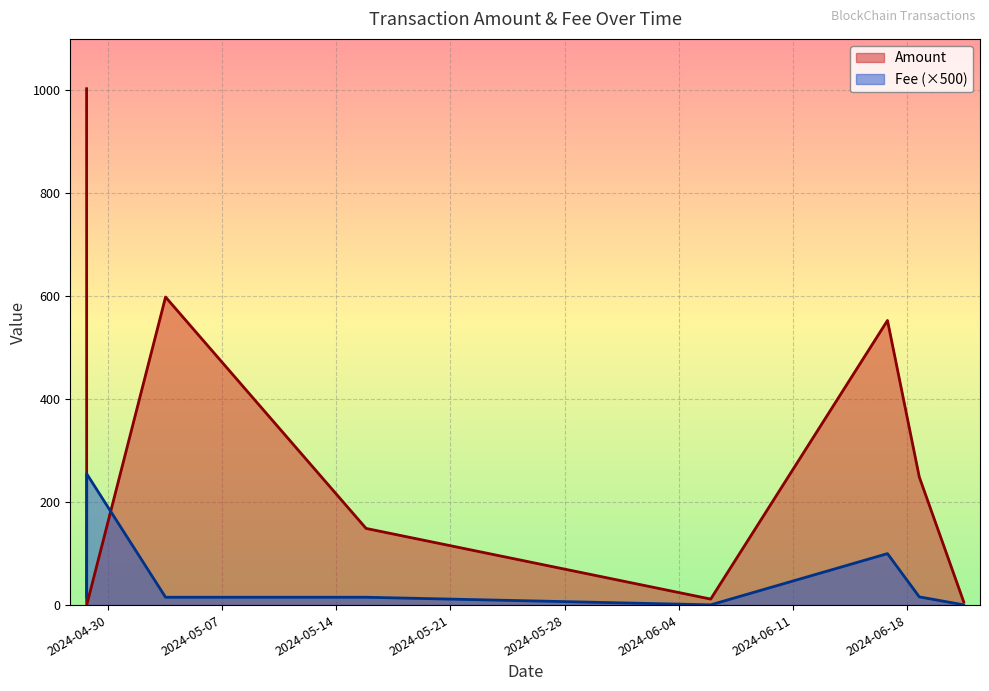

Which series ends up on top after the final intersection of Amount and Fee?

Amount